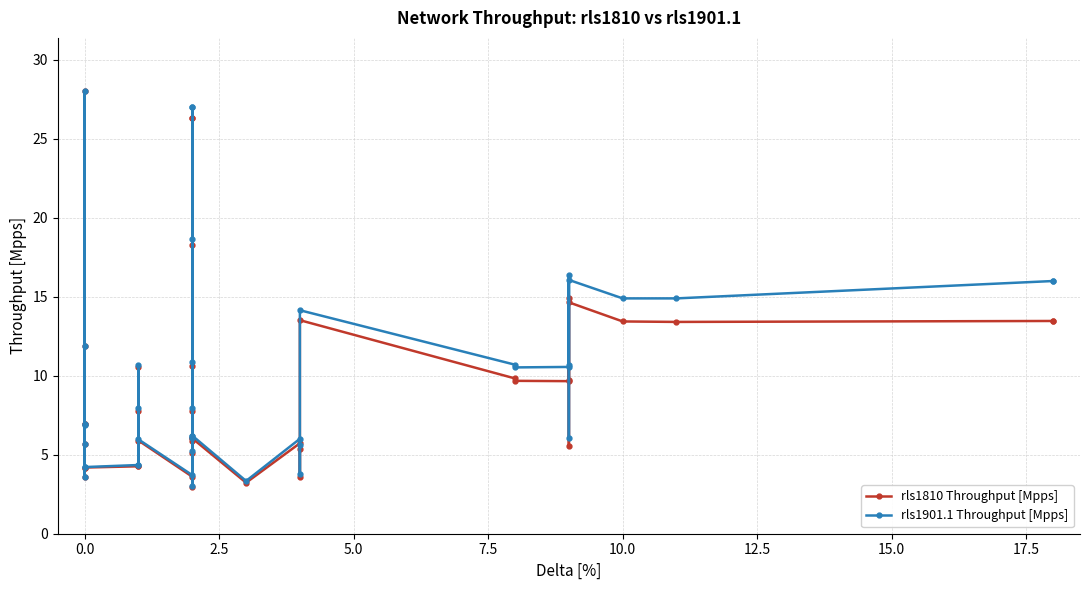

Which series has the widest spread of values?

rls1810 Throughput [Mpps]